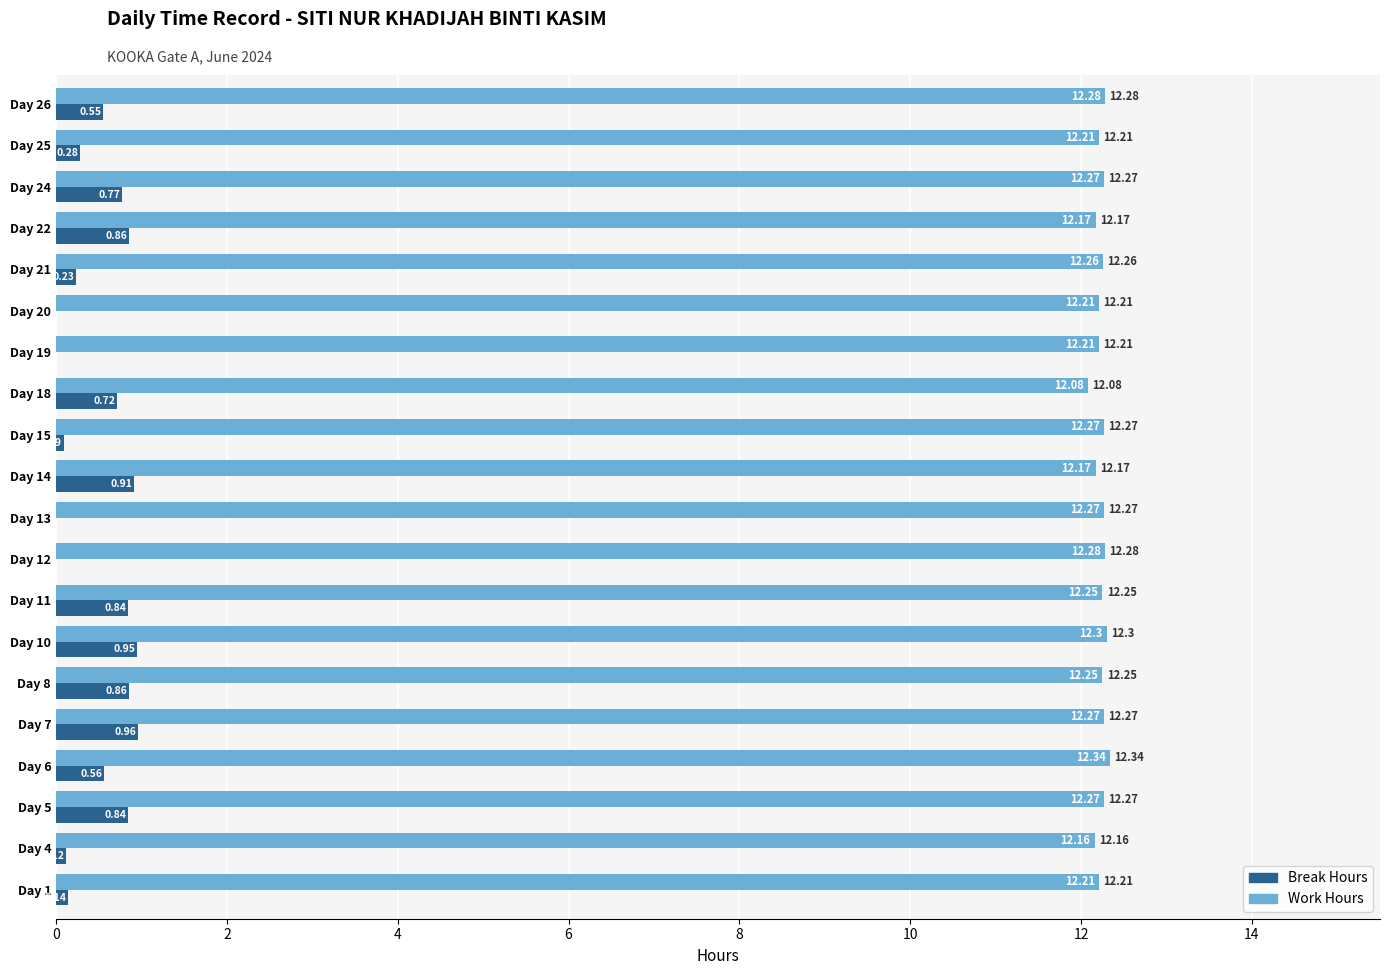

Is the value of Break Hours at Day 11 greater than the value of Work Hours at Day 15?

No